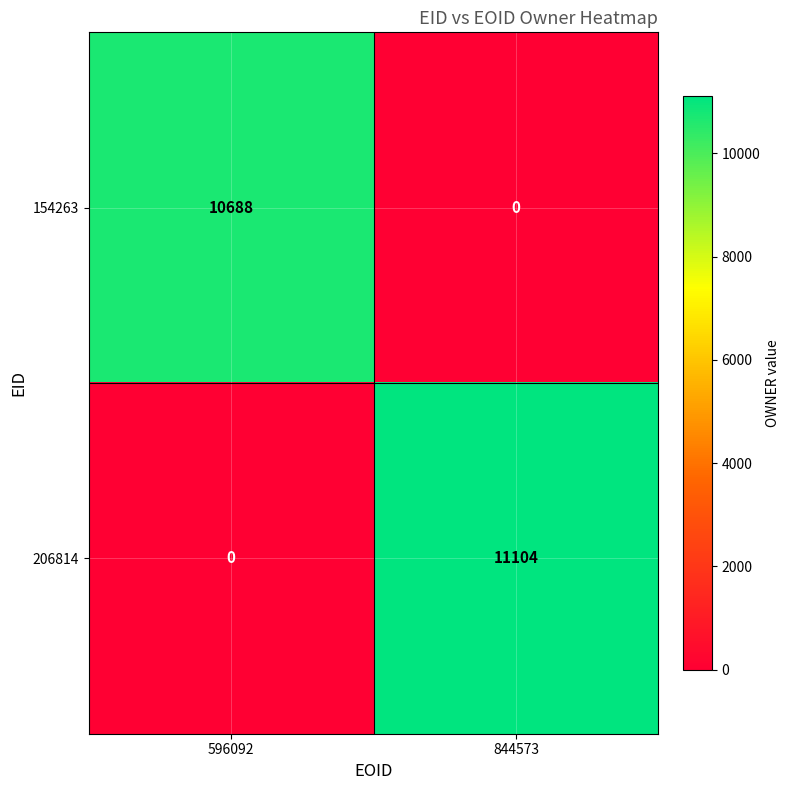

Count the number of data series in this chart.

2